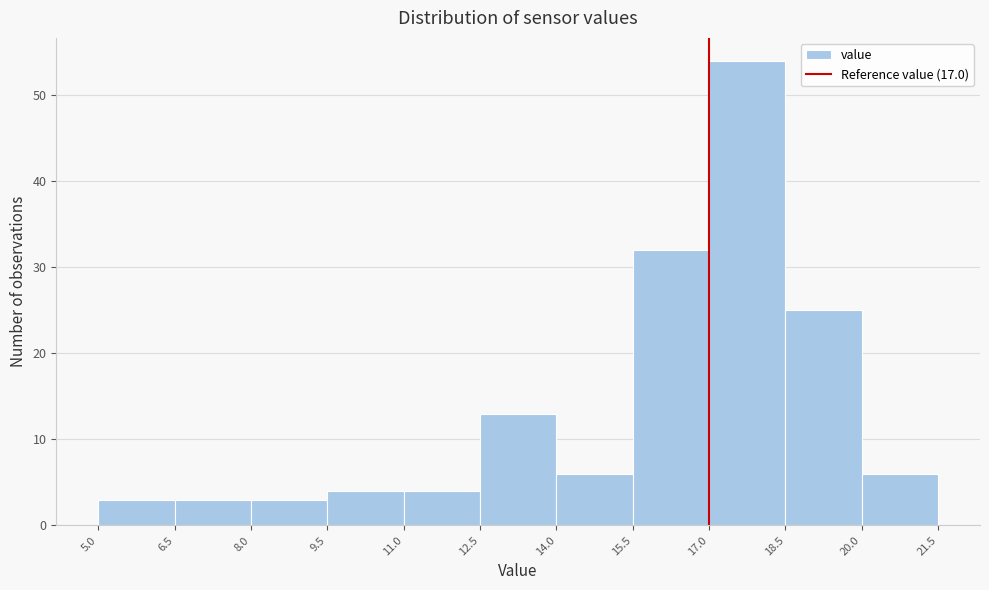

Which range on the x-axis has the tallest bar?

17.0 to 18.5